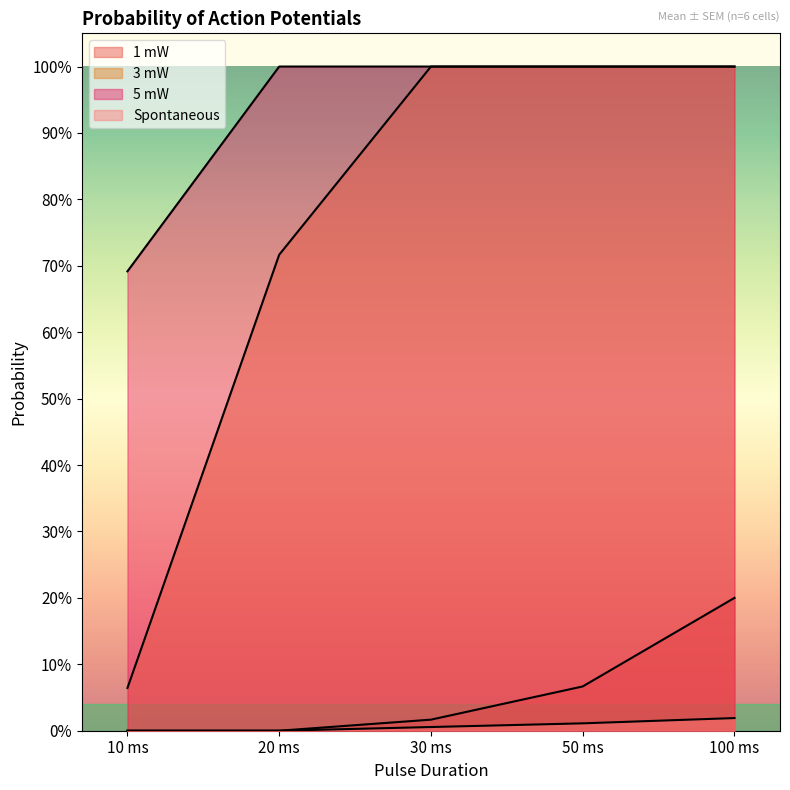

Reading left to right, list all the values displayed in this chart.

1 mW: 10 ms=0.0	20 ms=0.0	30 ms=0.0	50 ms=0.1	100 ms=0.2
3 mW: 10 ms=0.1	20 ms=0.7	30 ms=1.0	50 ms=1.0	100 ms=1.0
5 mW: 10 ms=0.7	20 ms=1.0	30 ms=1.0	50 ms=1.0	100 ms=1.0
Spontaneous: 10 ms=0.0	20 ms=0.0	30 ms=0.0	50 ms=0.0	100 ms=0.0